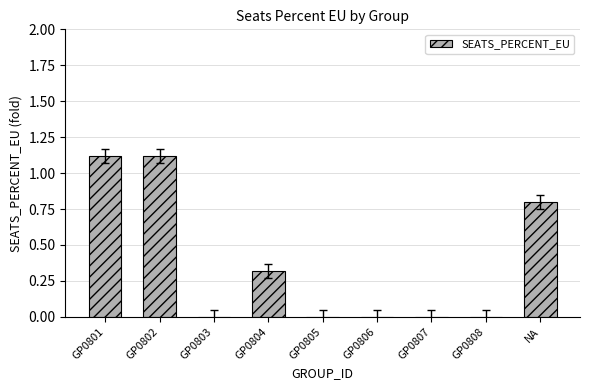

Which has a higher value, GP0808 or GP0804?

GP0804